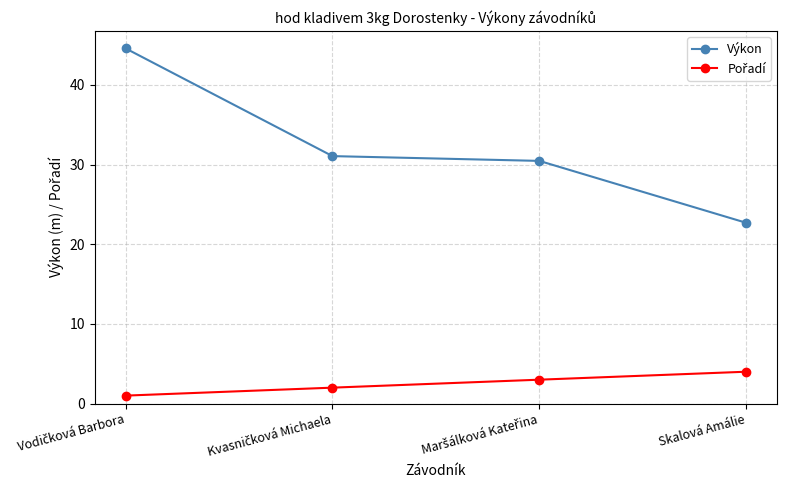

Which series has the largest total across all categories?

Výkon